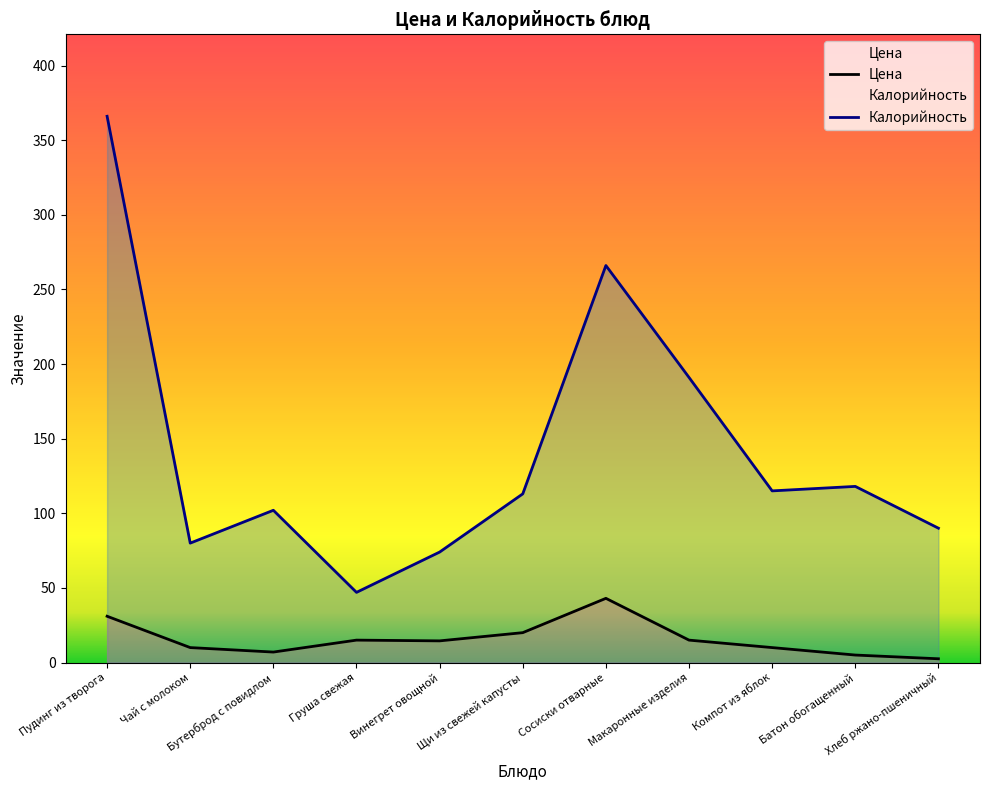

Where is the first local minimum for Калорийность?

Чай с молоком